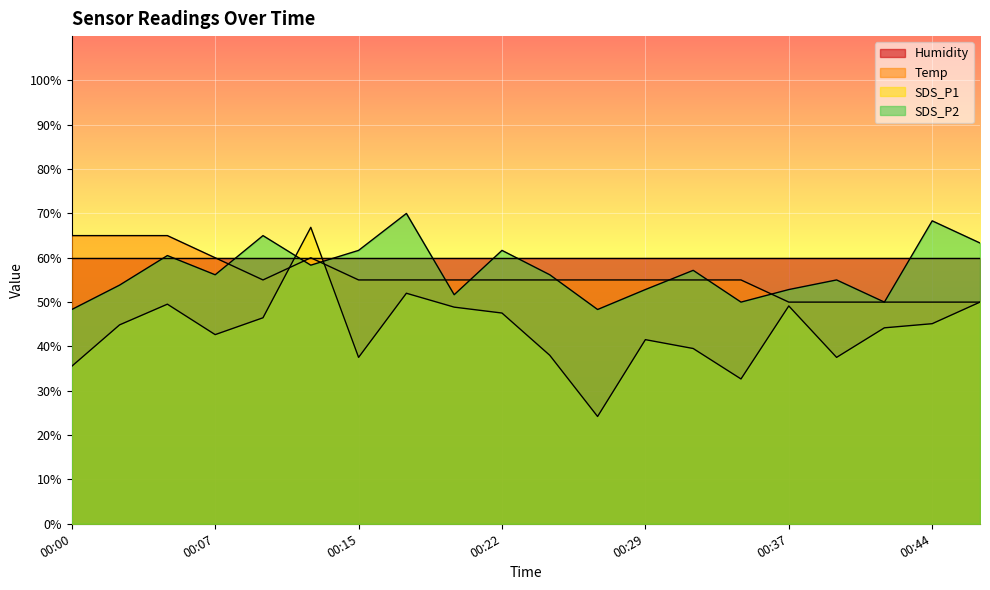

Is it true that Temp equals 11.9 at 00:37?

False